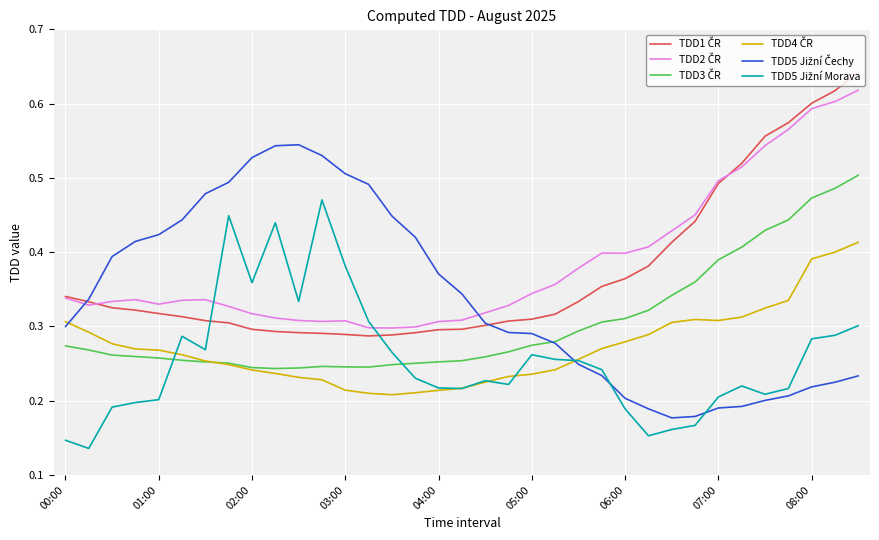

Does the chart have visible grid lines?

Yes